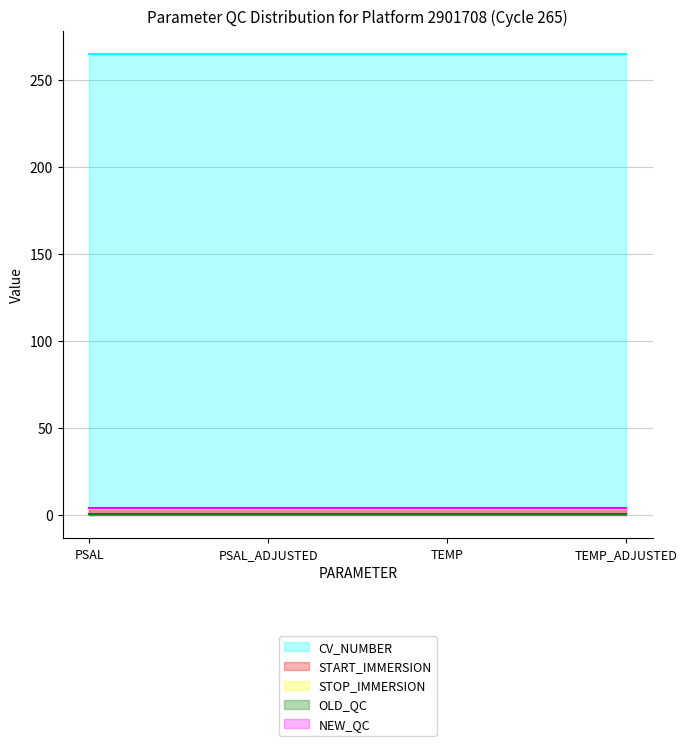

True or false: OLD_QC and STOP_IMMERSION cross at least once.

False